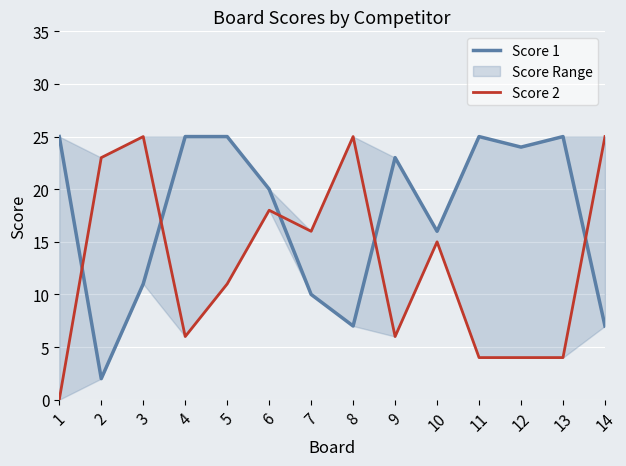

How many interior local valleys does the Score 1 series have?

4